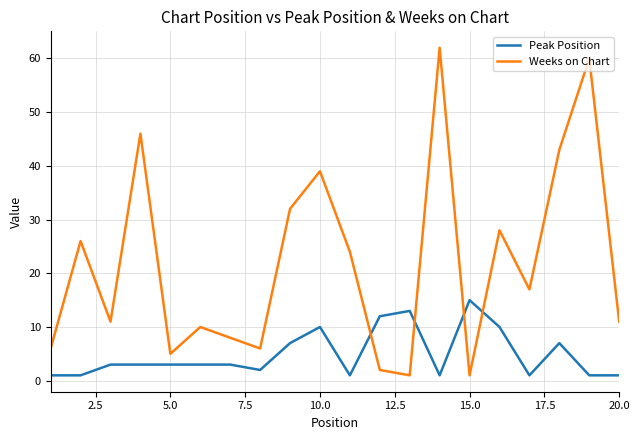

True or false: Peak Position and Weeks on Chart cross at least once.

True